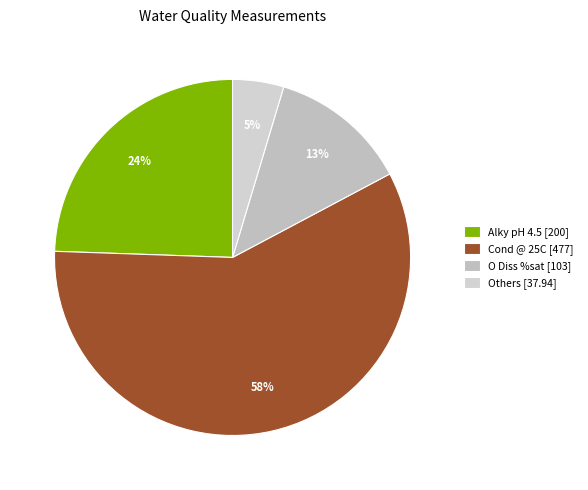

How many slices are in this pie chart?

4